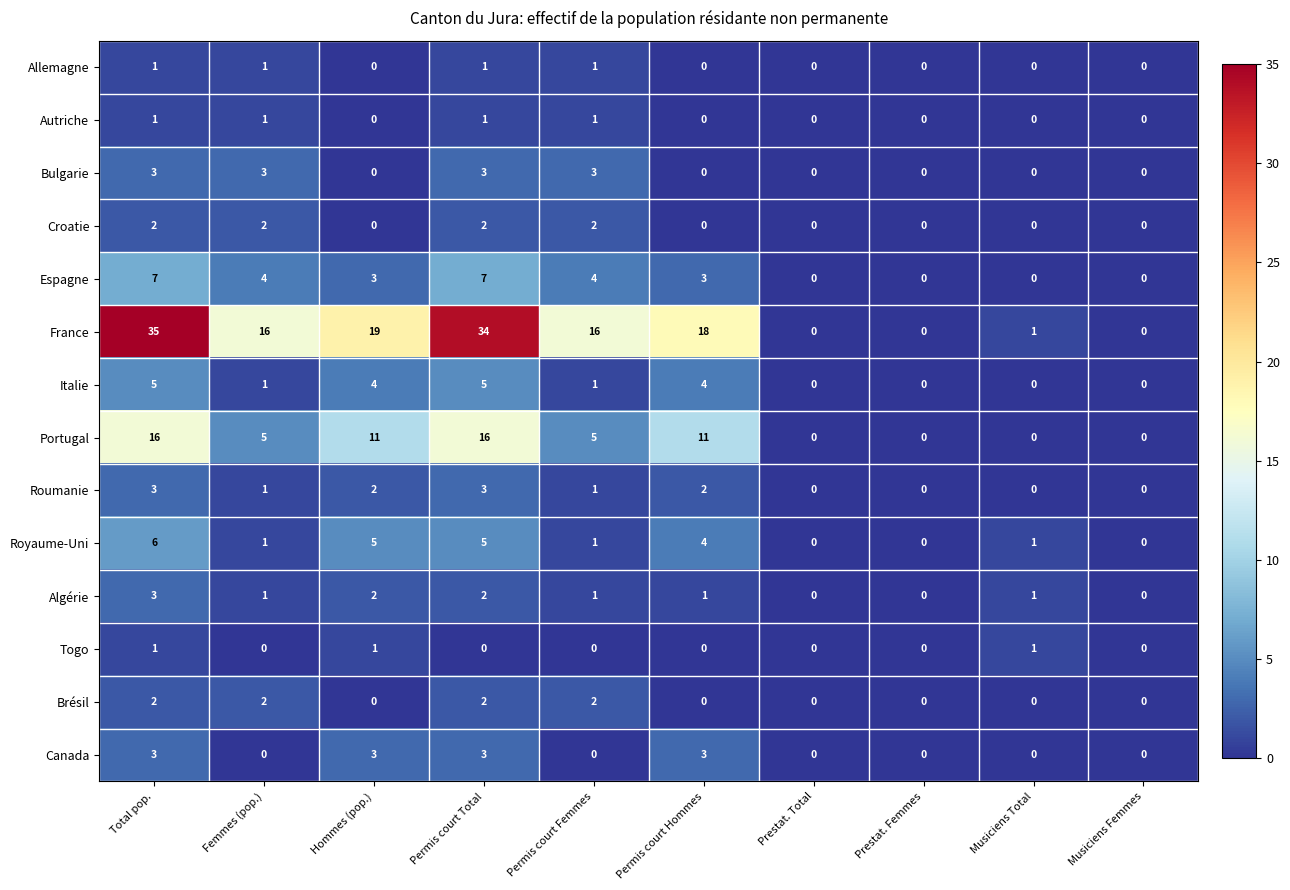

Which series has the widest spread of values?

France